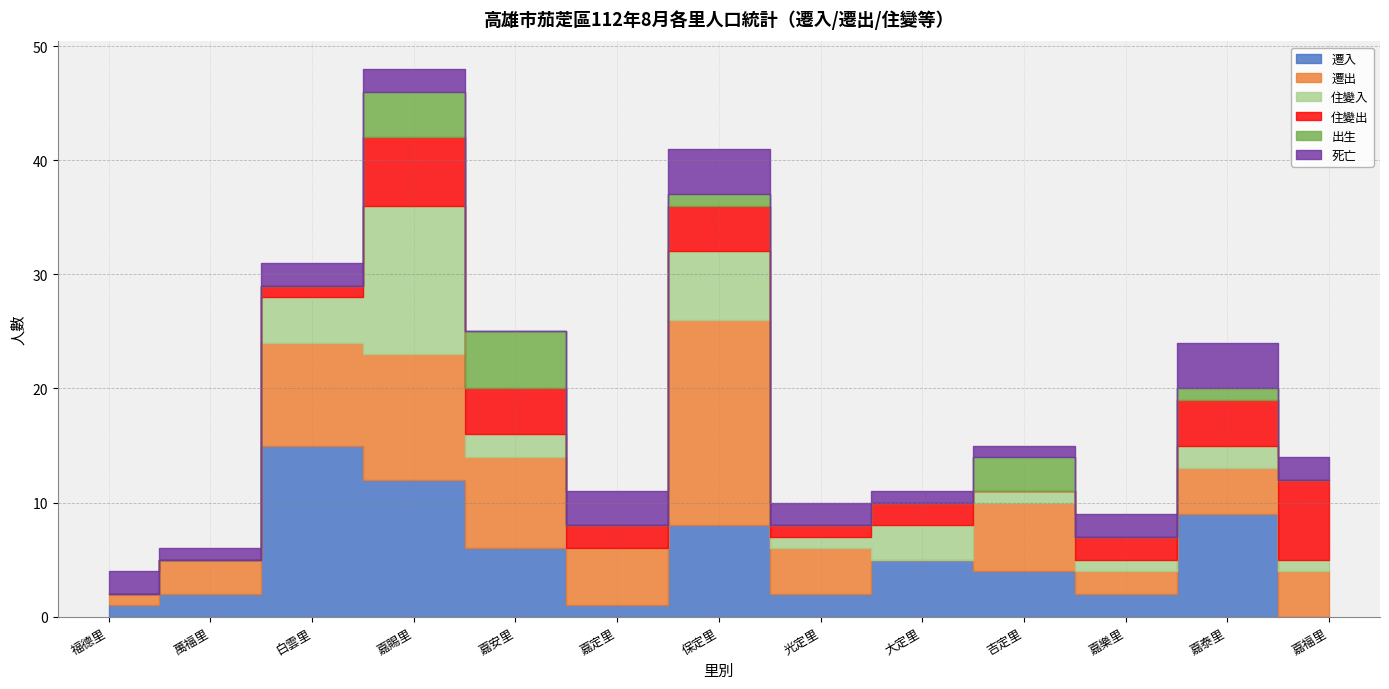

What is the difference between the 遷出 values at 保定里 and 嘉定里?

13